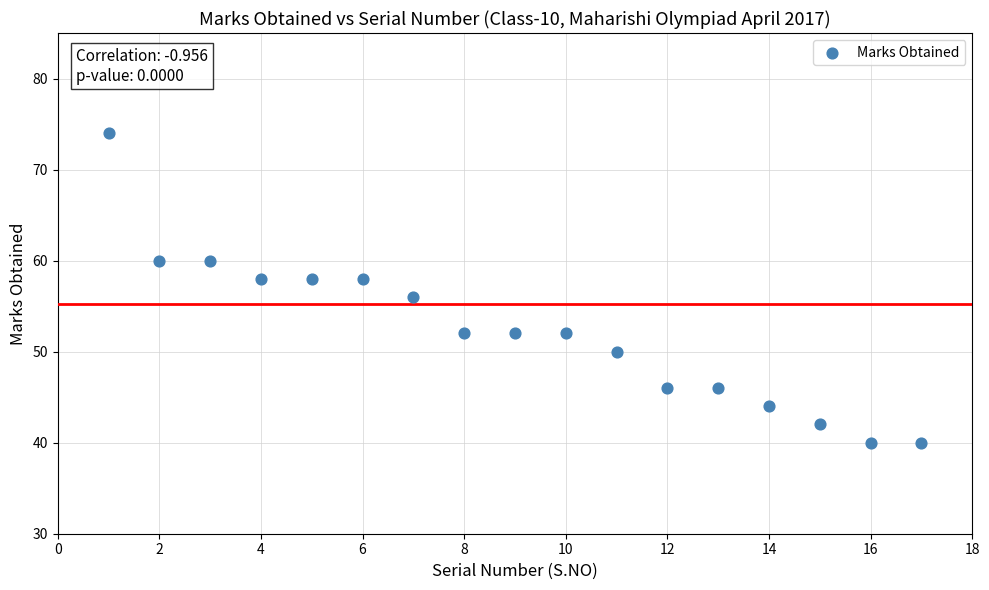

What is the range of Y values (max minus min)?

34